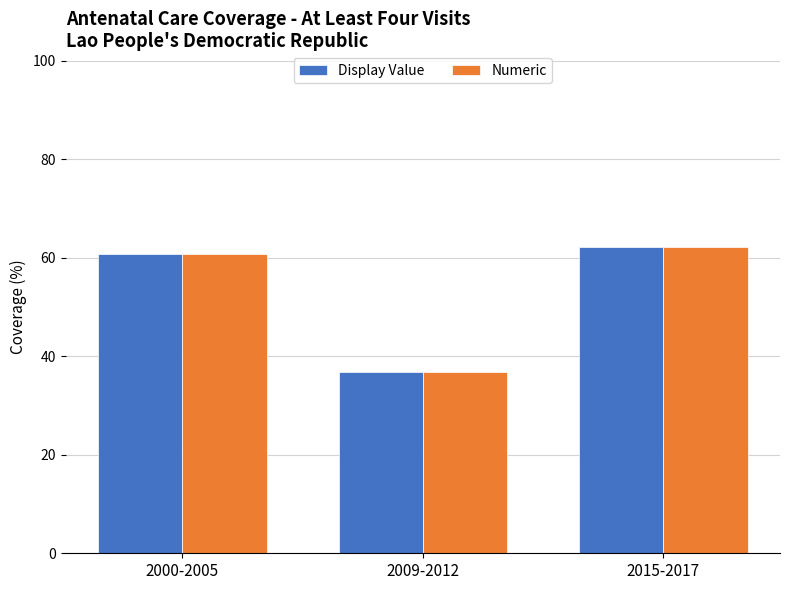

What is the difference between the maximum and minimum values in the Display Value series?

25.3